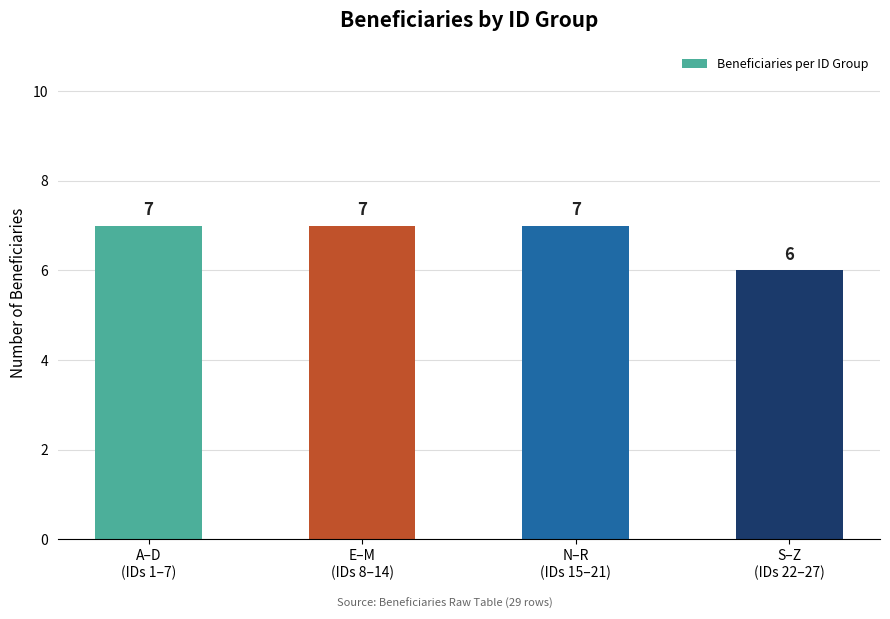

The value at S–Z
(IDs 22–27) is 6. True or false?

True